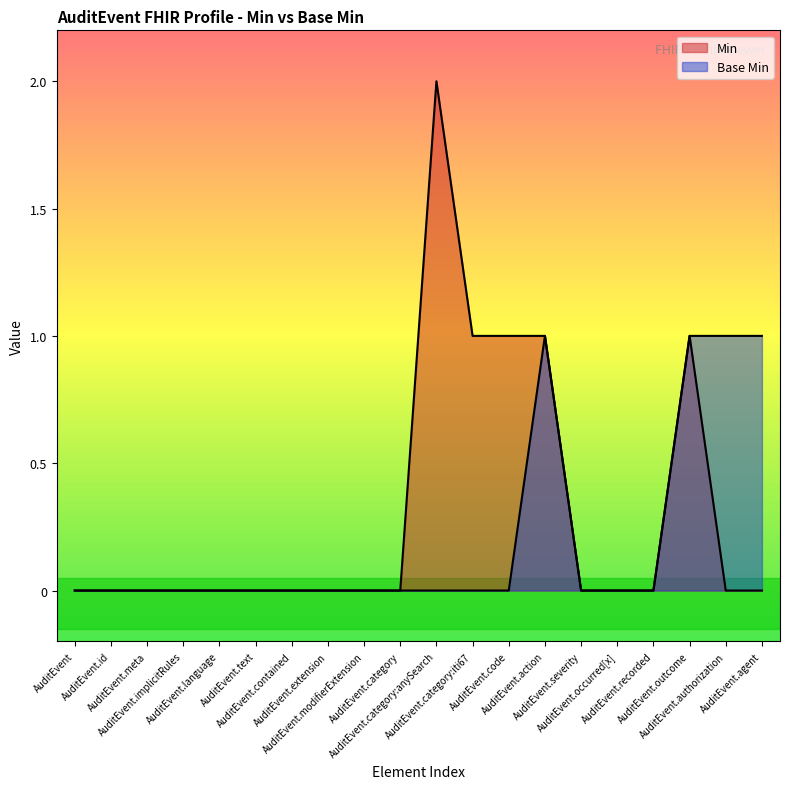

Rank the series by their average value, from highest to lowest.

Min, Base Min